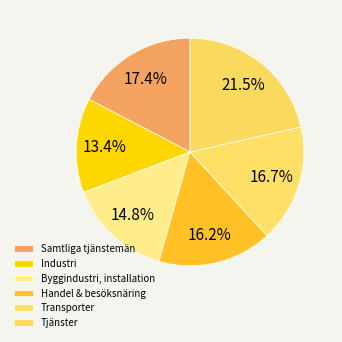

How much of the chart is everything except Industri?

86.6%